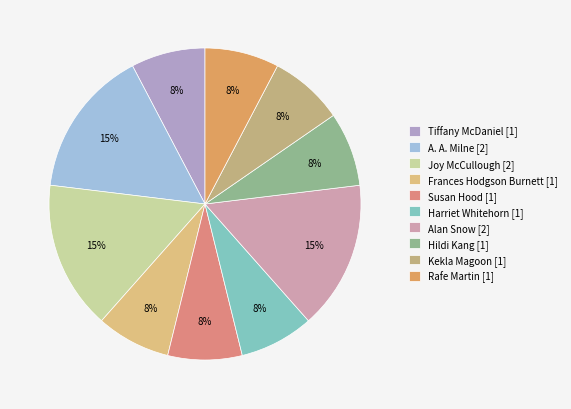

What is the change in value from Joy McCullough to Rafe Martin?

-1